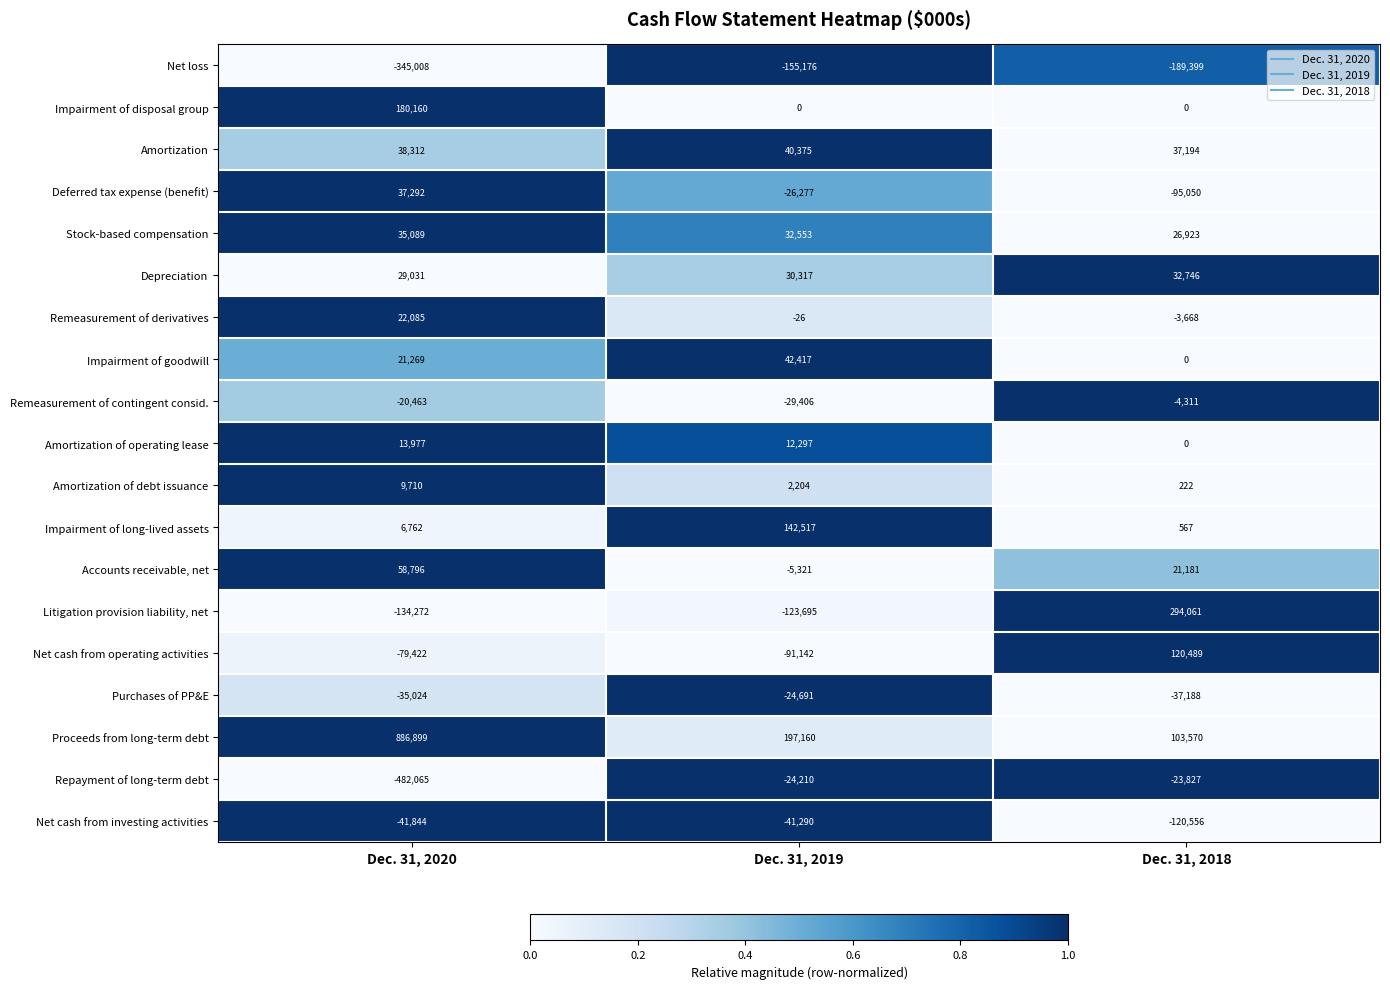

Where is Stock-based compensation nearest to the value 31006?

Dec. 31, 2019